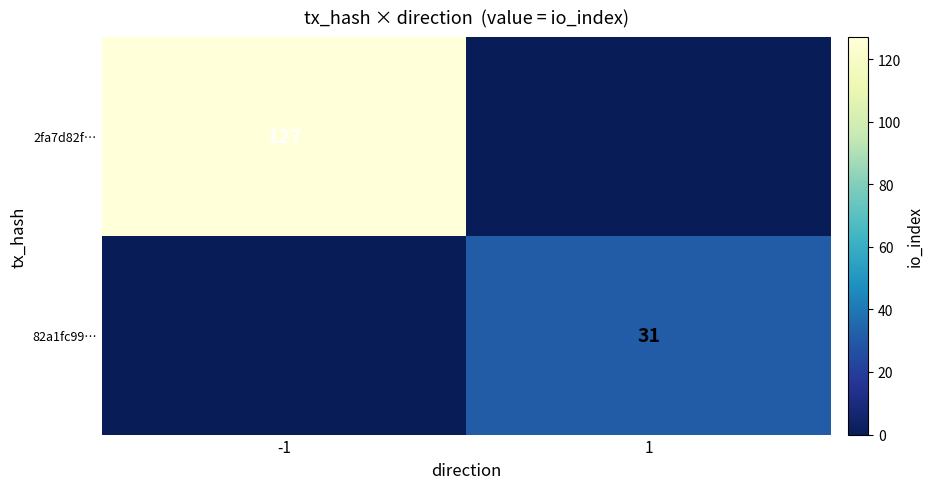

The value of 82a1fc99… at 1 is 14. True or false?

False